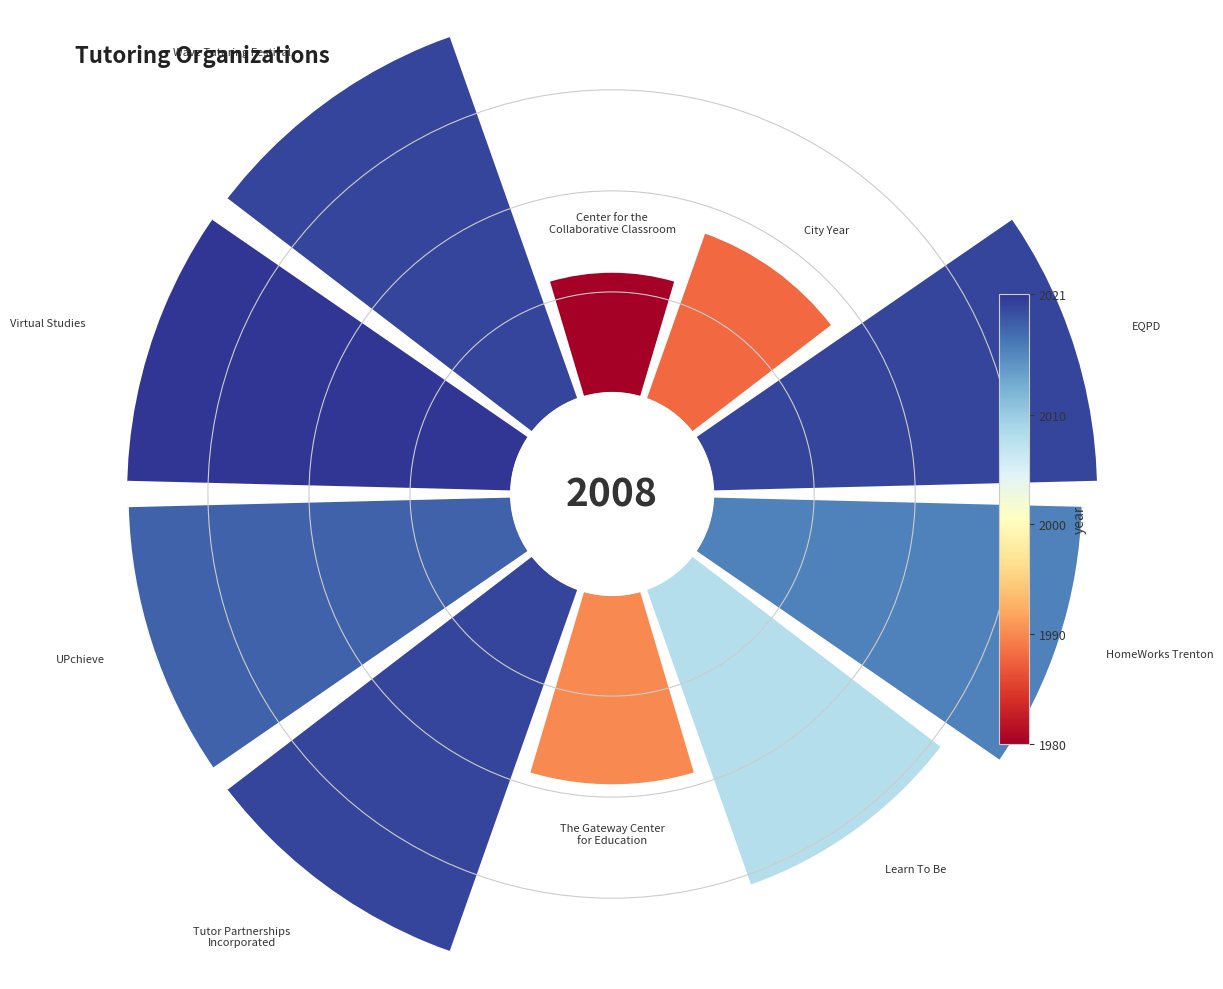

To the nearest percent, what is the difference between the largest and smallest slice percentages?

9%